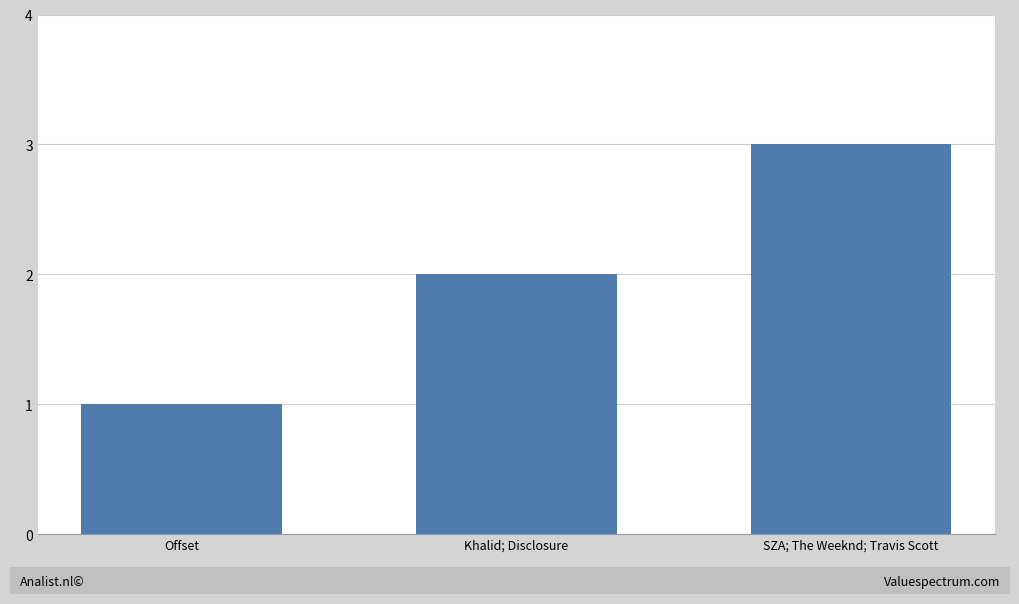

List the labels in order of value, largest first.

SZA; The Weeknd; Travis Scott, Khalid; Disclosure, Offset